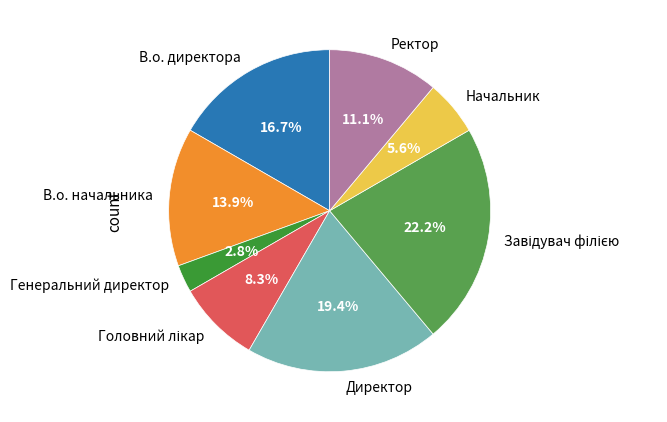

To the nearest percent, what is the difference between the largest and smallest slice percentages?

19%